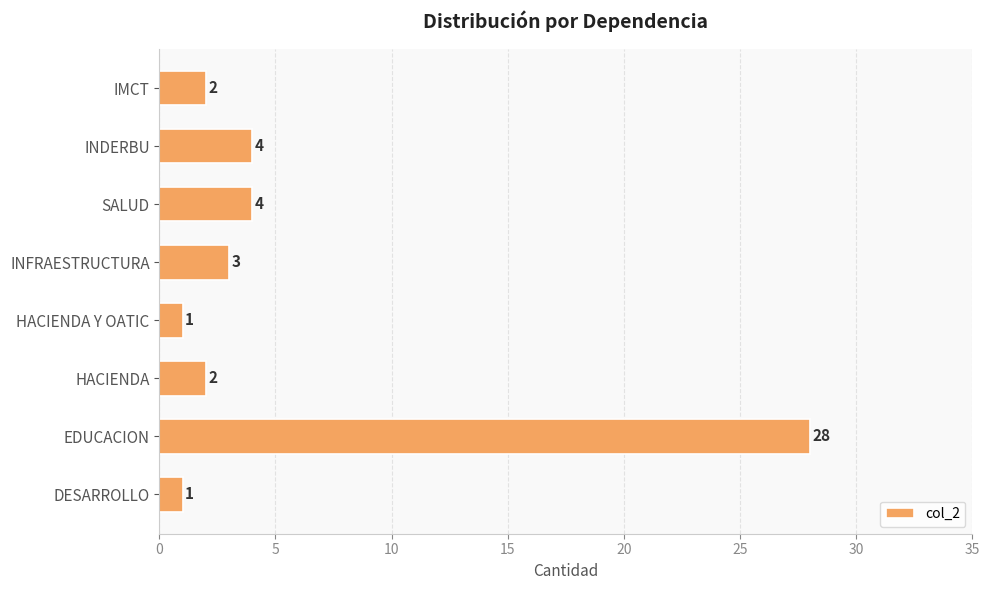

Reading bottom to top, list all the values displayed in this chart.

DESARROLLO=1	EDUCACION=28	HACIENDA=2	HACIENDA Y OATIC=1	INFRAESTRUCTURA=3	SALUD=4	INDERBU=4	IMCT=2